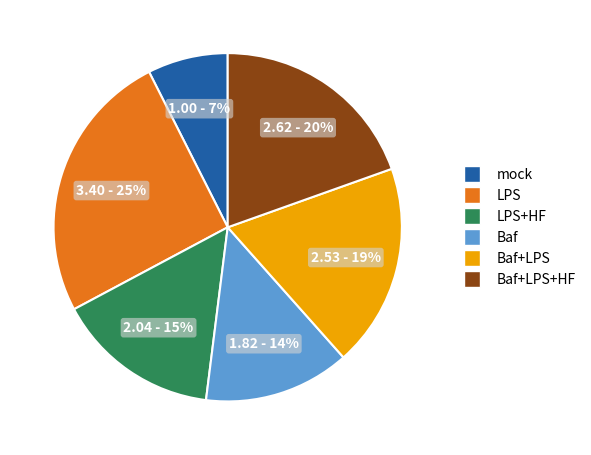

Count the number of slices in the pie.

6